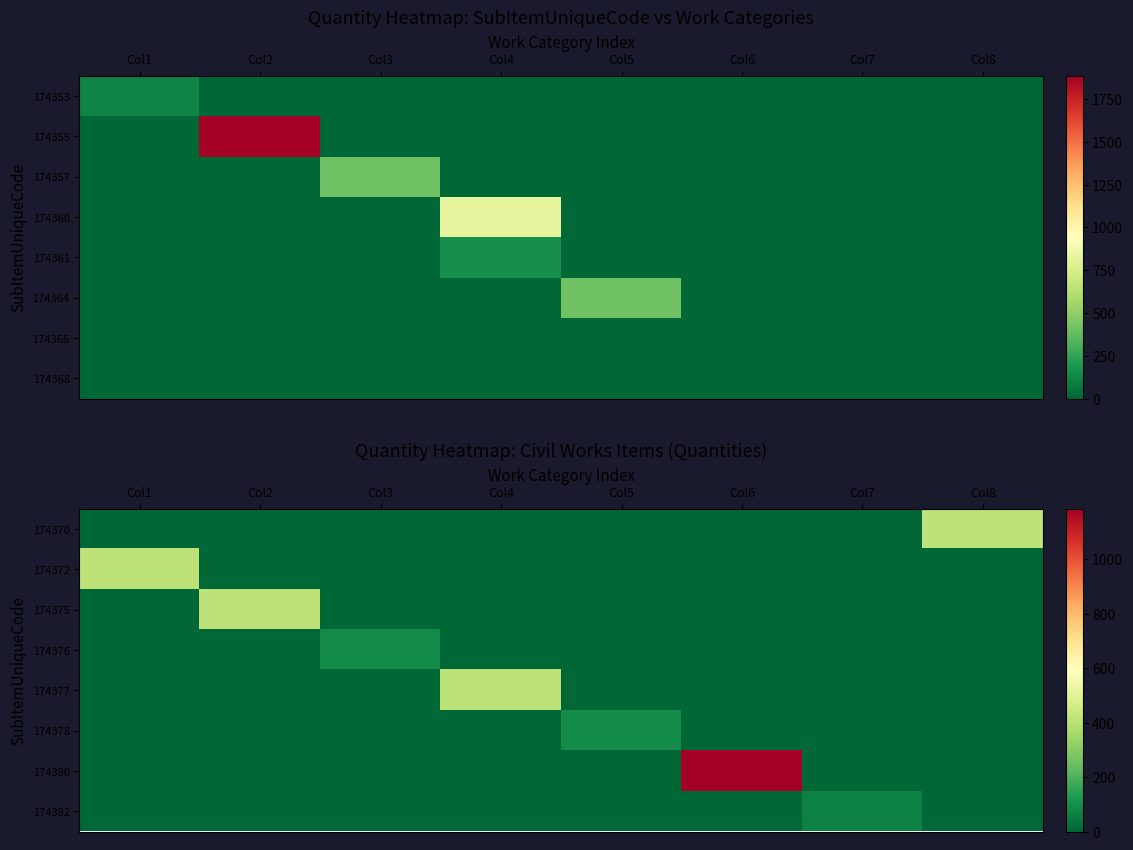

Which has a higher value, Col2 or Col5?

Col2